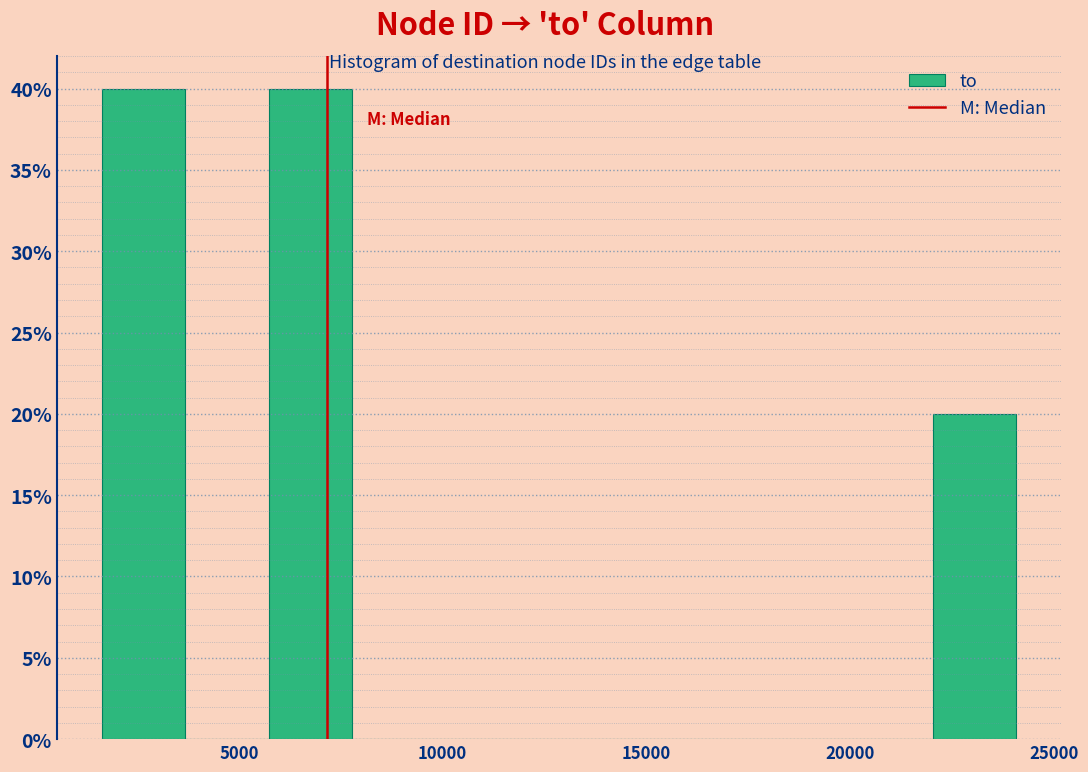

How tall is the bar that spans 22000 to 24000 on the x-axis? Neither the bar edges nor the heights are printed on the chart, so give them approximately, as read against the axes.

20